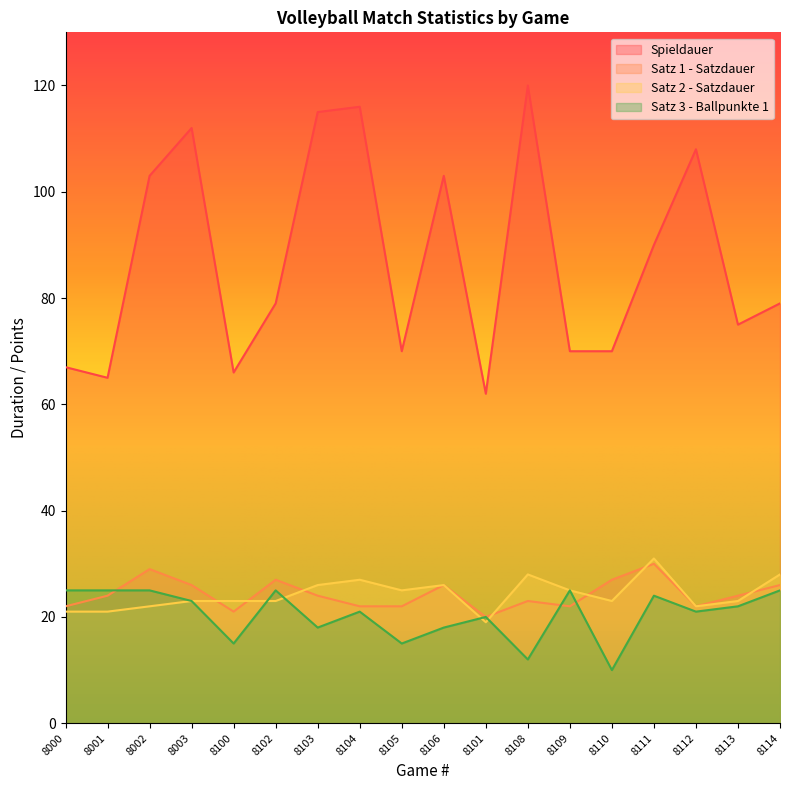

True or false: Satz 1 - Satzdauer has a value of 36 at 8106.

False